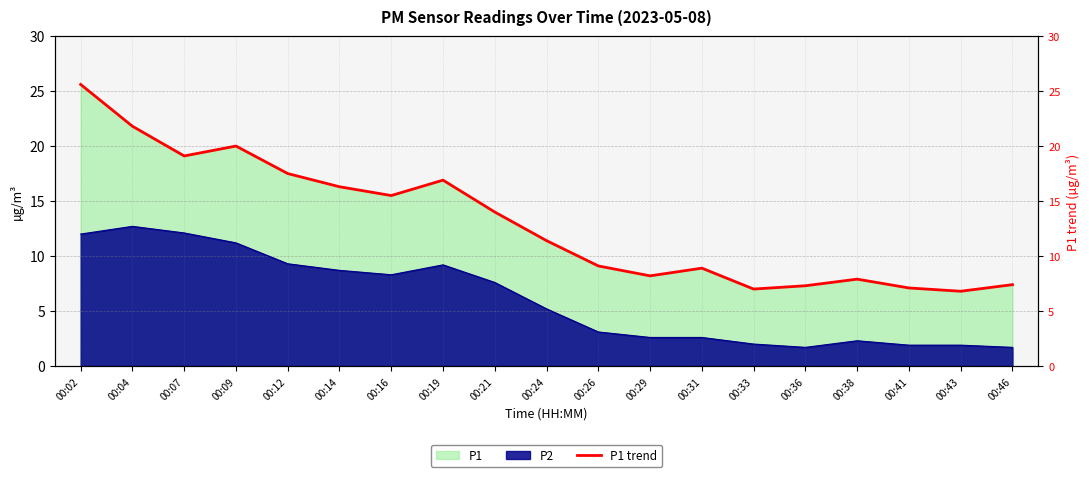

What is the greatest value displayed?

25.6